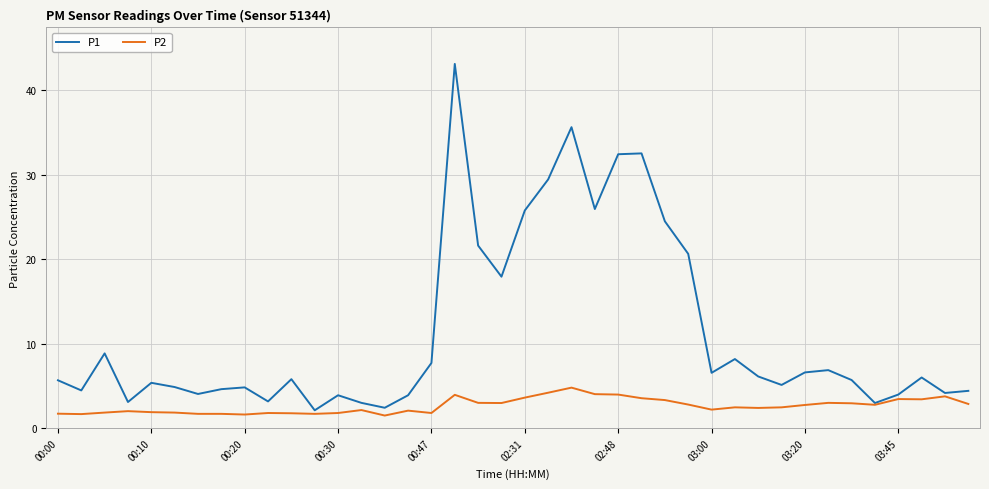

Rank the series by their average value, from lowest to highest.

P2, P1